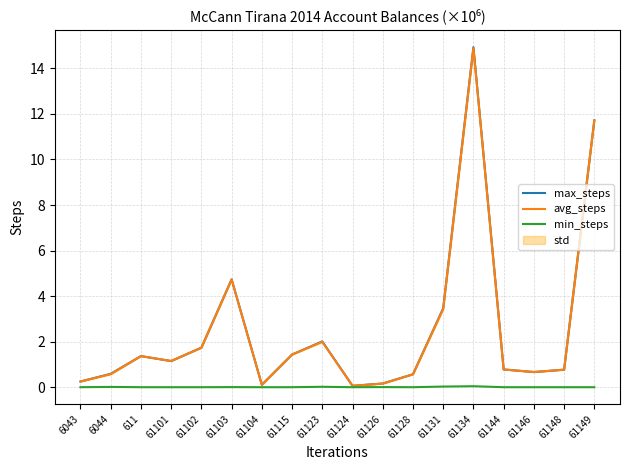

What is the difference between the highest and lowest values at 61123?

2.0